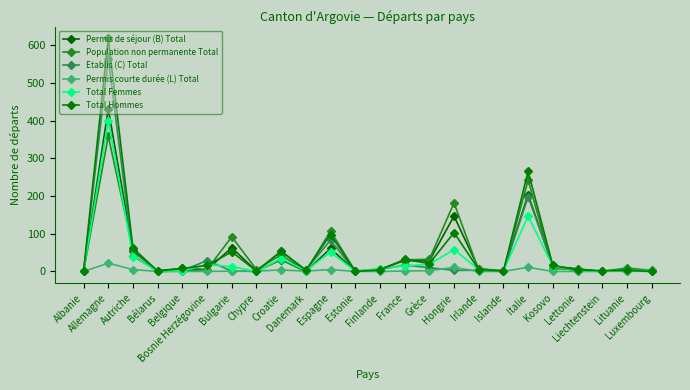

Reading left to right, transcribe all the data shown in this chart.

Permis de séjour (B) Total: 0	432	54	2	8	5	63	1	31	0	61	1	6	29	28	147	7	2	204	14	7	0	5	0
Population non permanente Total: 0	359	58	0	1	5	92	5	44	1	107	1	3	31	32	182	3	0	243	8	5	0	9	3
Etablis (C) Total: 0	565	42	0	2	29	1	0	53	4	83	0	5	17	10	3	3	0	198	16	0	2	0	2
Permis courte durée (L) Total: 0	22	5	0	0	0	1	1	4	1	5	0	0	1	2	11	0	0	11	0	0	0	1	0
Total Femmes: 0	400	39	1	2	18	13	0	34	2	51	1	7	15	19	58	5	1	147	14	3	0	3	2
Total Hommes: 0	619	62	1	8	16	52	1	54	3	98	0	4	32	21	103	5	1	266	16	4	2	3	0